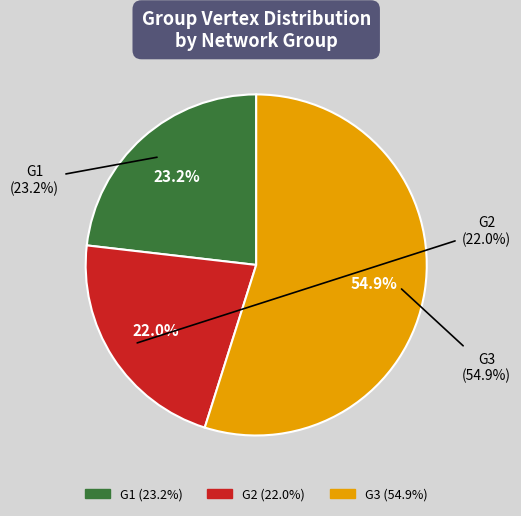

Rank the categories by value from lowest to highest.

G2, G1, G3